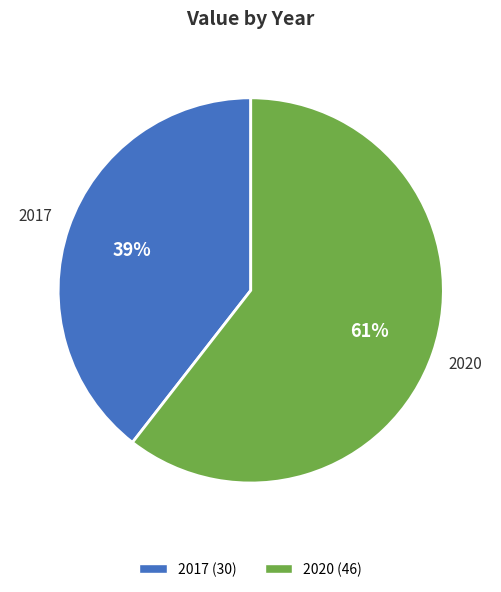

Which category has the smallest portion of the pie?

2017